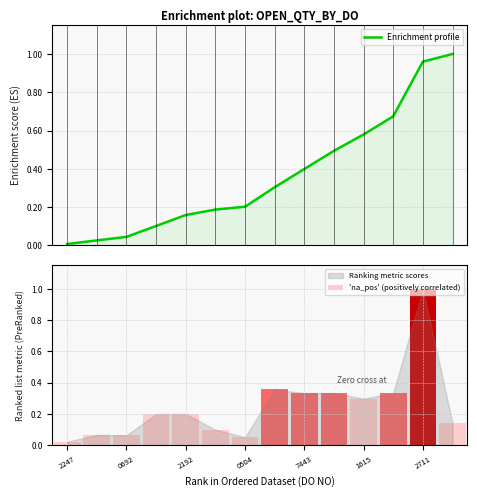

The value of 'na_pos' (positively correlated) at 0692 is 0.1. True or false?

True